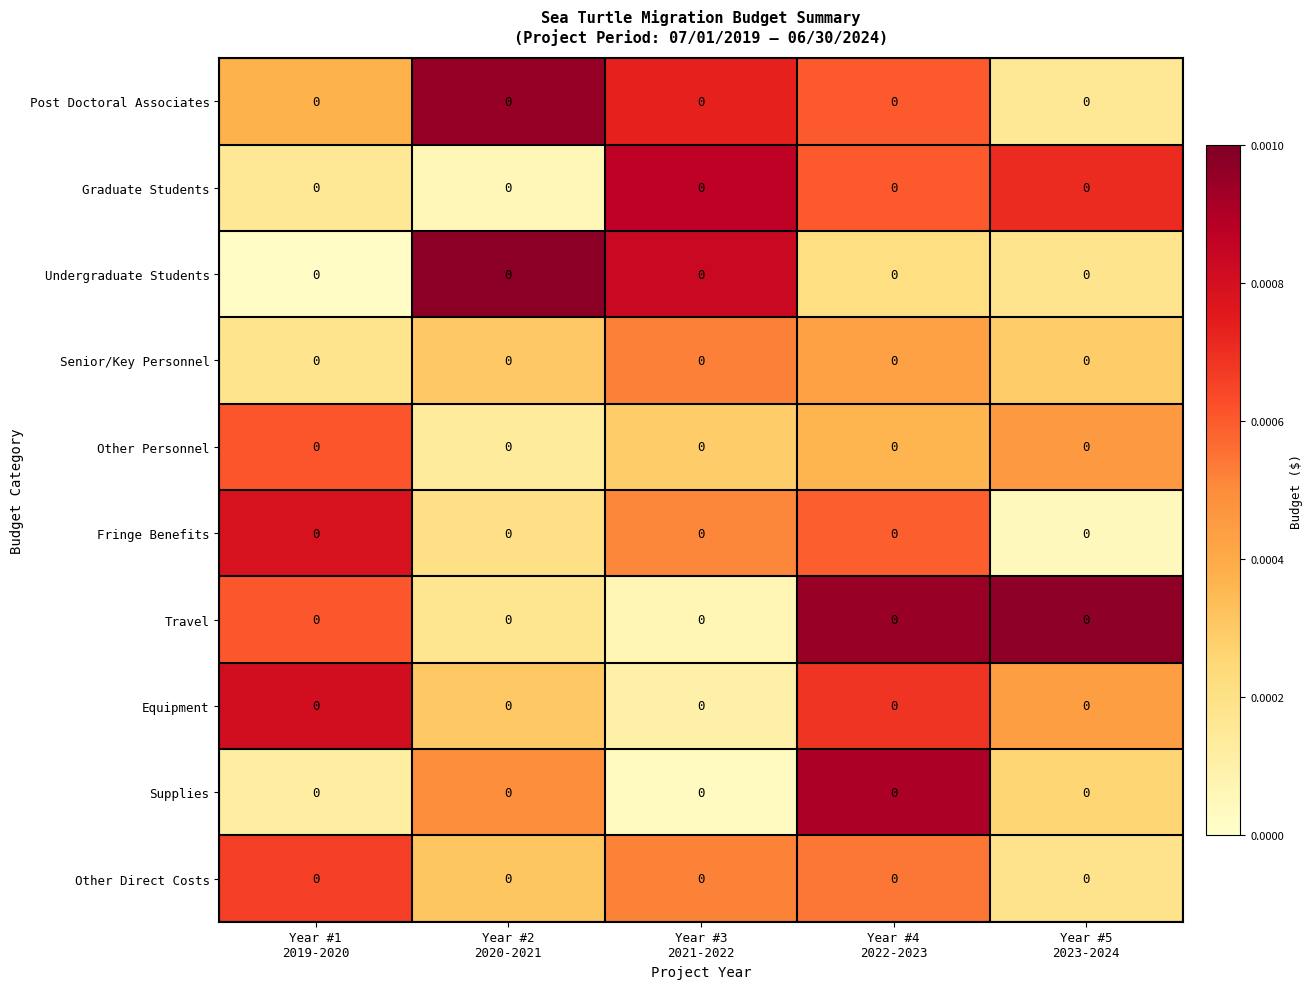

Reading right to left, what are all the values shown in this chart?

Post Doctoral Associates: Year #5
2023-2024=0.0	Year #4
2022-2023=0.0	Year #3
2021-2022=0.0	Year #2
2020-2021=0.0	Year #1
2019-2020=0.0
Graduate Students: Year #5
2023-2024=0.0	Year #4
2022-2023=0.0	Year #3
2021-2022=0.0	Year #2
2020-2021=0.0	Year #1
2019-2020=0.0
Undergraduate Students: Year #5
2023-2024=0.0	Year #4
2022-2023=0.0	Year #3
2021-2022=0.0	Year #2
2020-2021=0.0	Year #1
2019-2020=0.0
Senior/Key Personnel: Year #5
2023-2024=0.0	Year #4
2022-2023=0.0	Year #3
2021-2022=0.0	Year #2
2020-2021=0.0	Year #1
2019-2020=0.0
Other Personnel: Year #5
2023-2024=0.0	Year #4
2022-2023=0.0	Year #3
2021-2022=0.0	Year #2
2020-2021=0.0	Year #1
2019-2020=0.0
Fringe Benefits: Year #5
2023-2024=0.0	Year #4
2022-2023=0.0	Year #3
2021-2022=0.0	Year #2
2020-2021=0.0	Year #1
2019-2020=0.0
Travel: Year #5
2023-2024=0.0	Year #4
2022-2023=0.0	Year #3
2021-2022=0.0	Year #2
2020-2021=0.0	Year #1
2019-2020=0.0
Equipment: Year #5
2023-2024=0.0	Year #4
2022-2023=0.0	Year #3
2021-2022=0.0	Year #2
2020-2021=0.0	Year #1
2019-2020=0.0
Supplies: Year #5
2023-2024=0.0	Year #4
2022-2023=0.0	Year #3
2021-2022=0.0	Year #2
2020-2021=0.0	Year #1
2019-2020=0.0
Other Direct Costs: Year #5
2023-2024=0.0	Year #4
2022-2023=0.0	Year #3
2021-2022=0.0	Year #2
2020-2021=0.0	Year #1
2019-2020=0.0